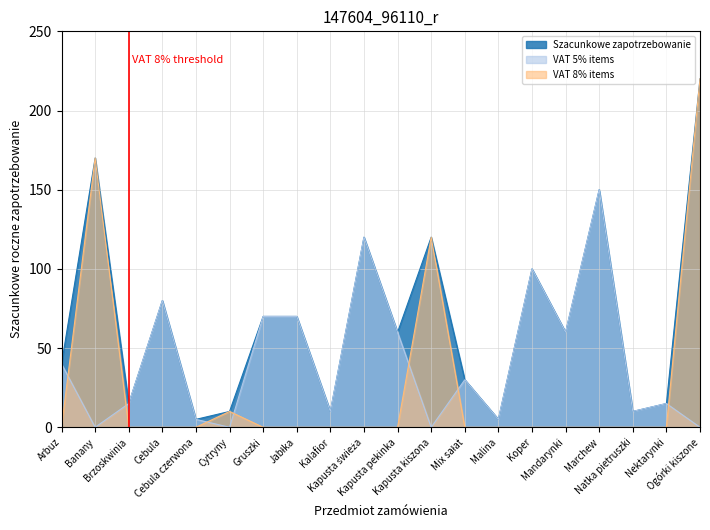

Which category has the lowest value in the VAT 8% items series?

Arbuz